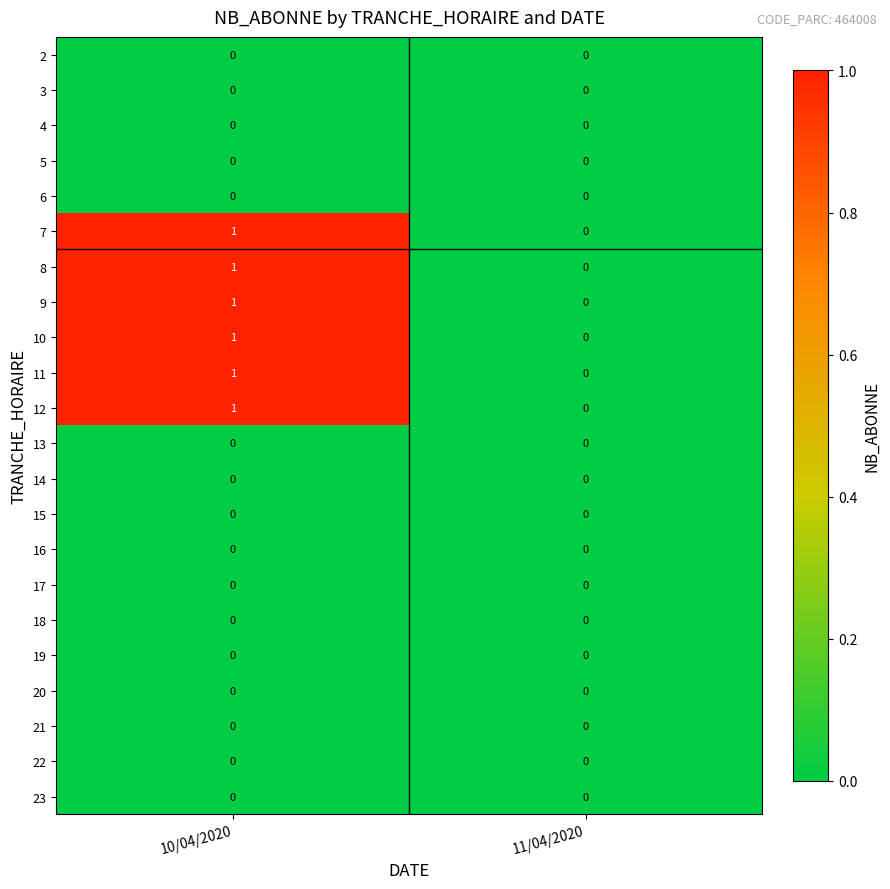

What is the greatest value displayed?

1